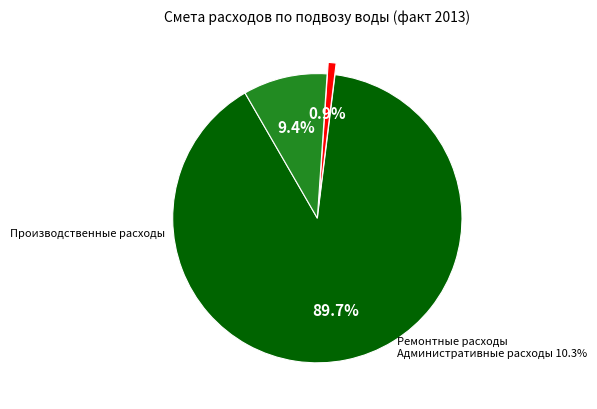

How many segments does this pie chart have?

3